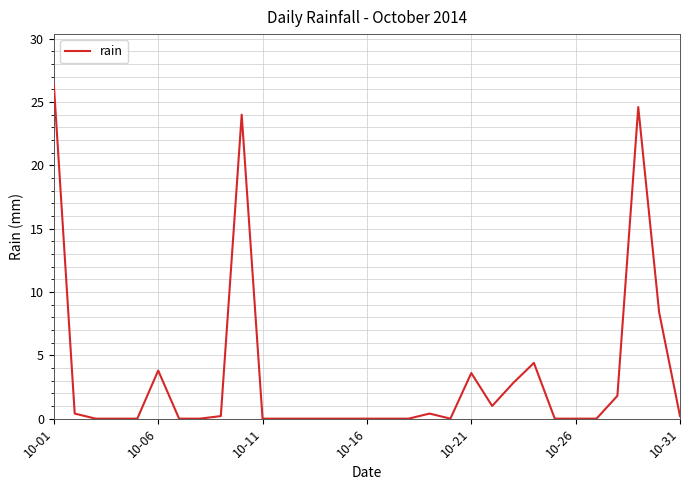

What is the greatest value displayed?

26.4